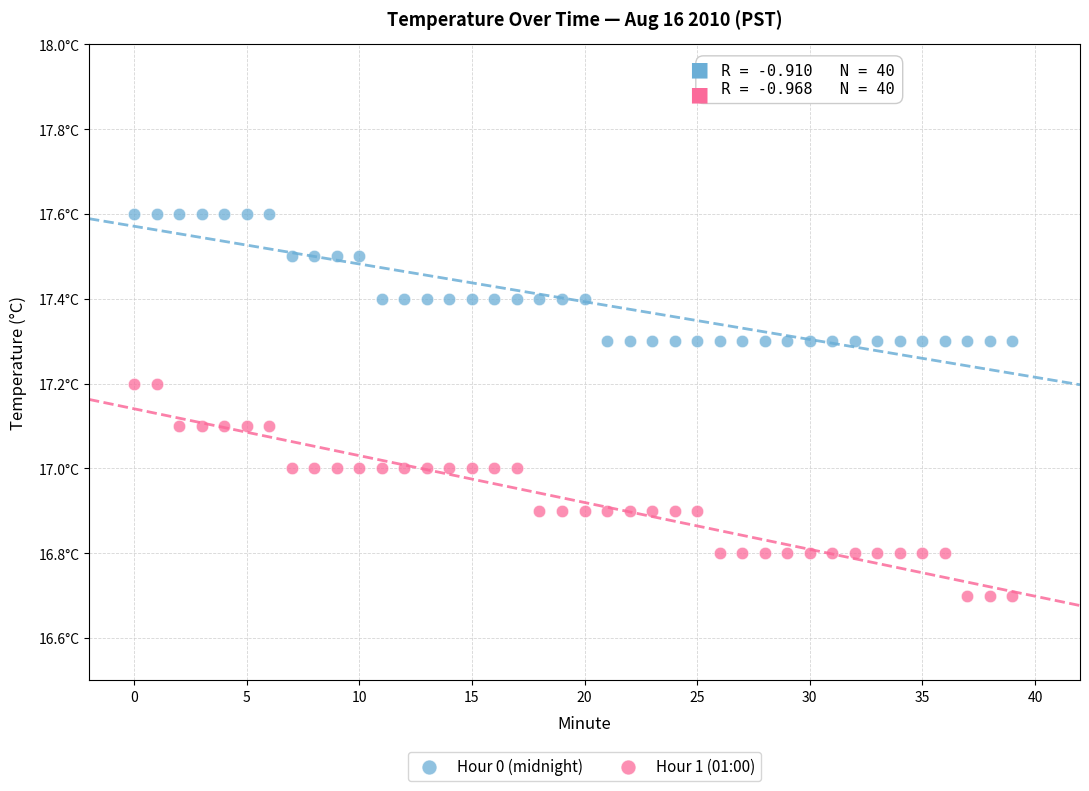

What are all the series names shown in the legend?

Hour 0 (midnight), Hour 1 (01:00)